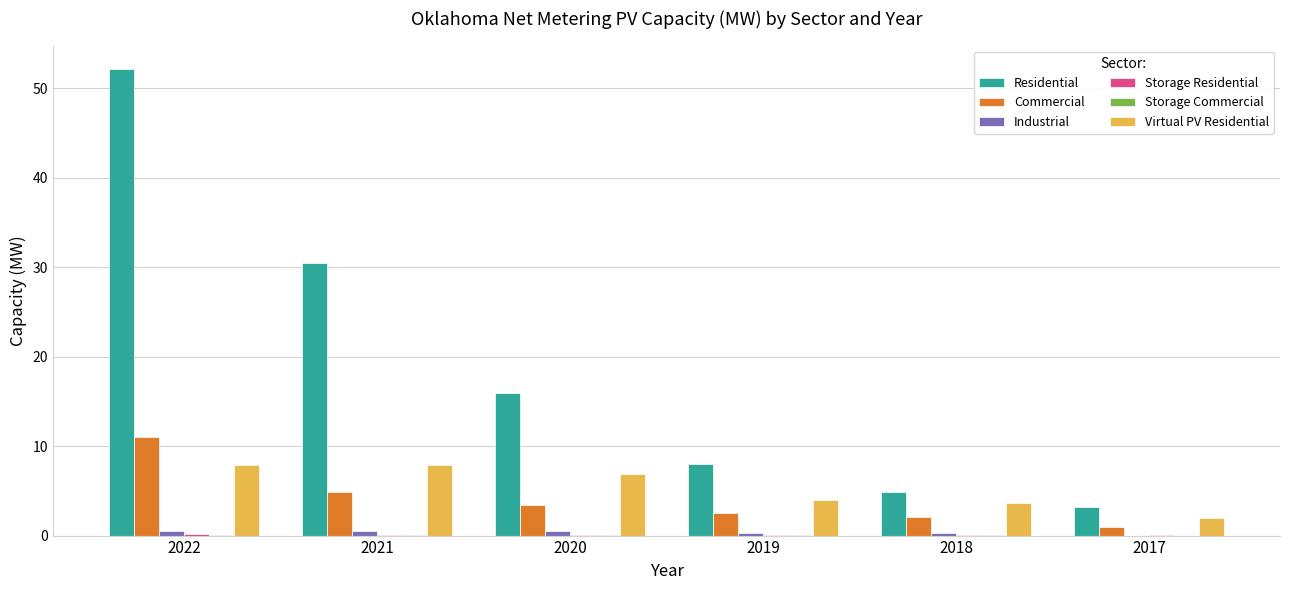

What is the total value across all series at 2019?

14.9